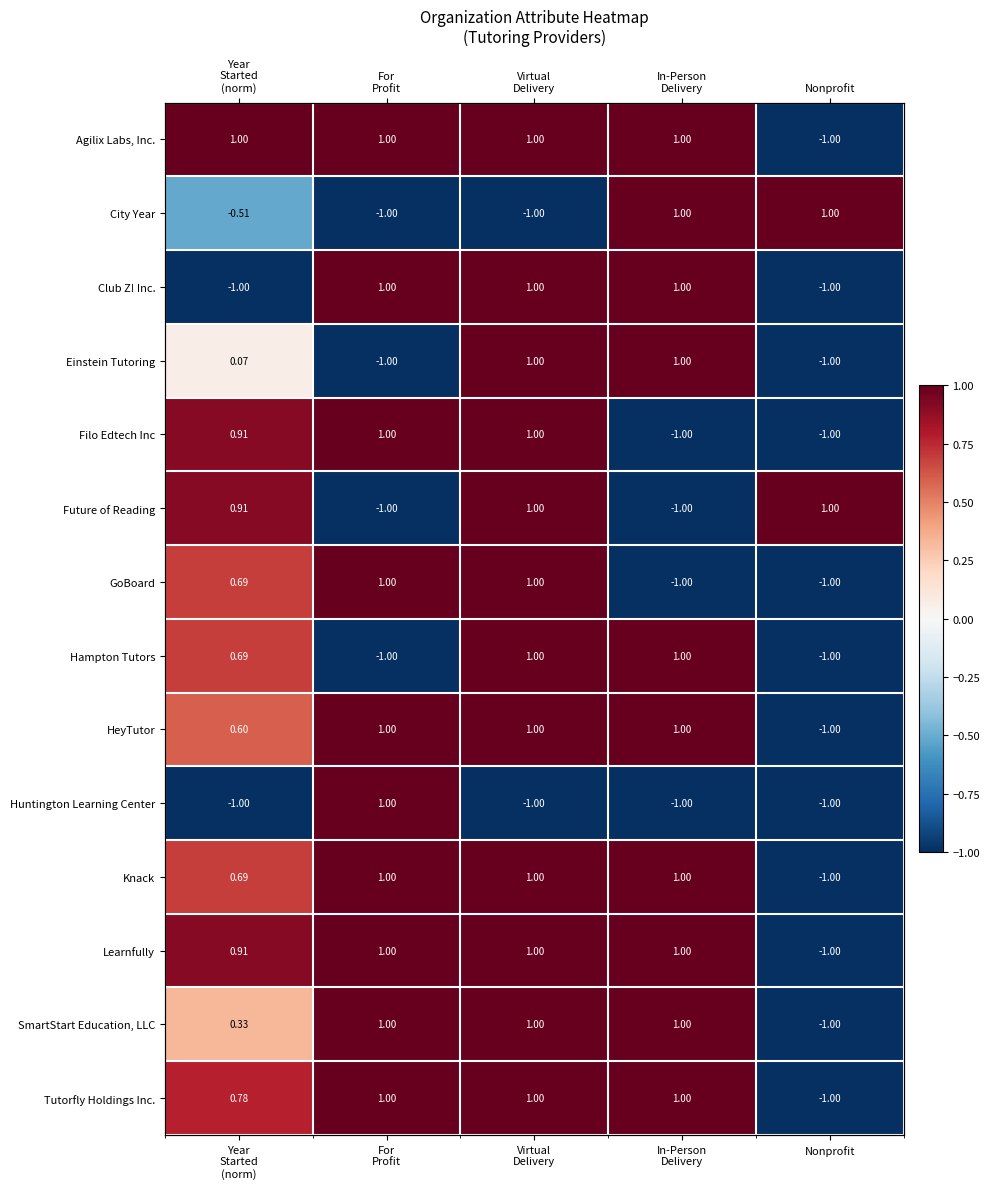

What is the difference between the maximum and second lowest values in the Tutorfly Holdings Inc. series?

0.2